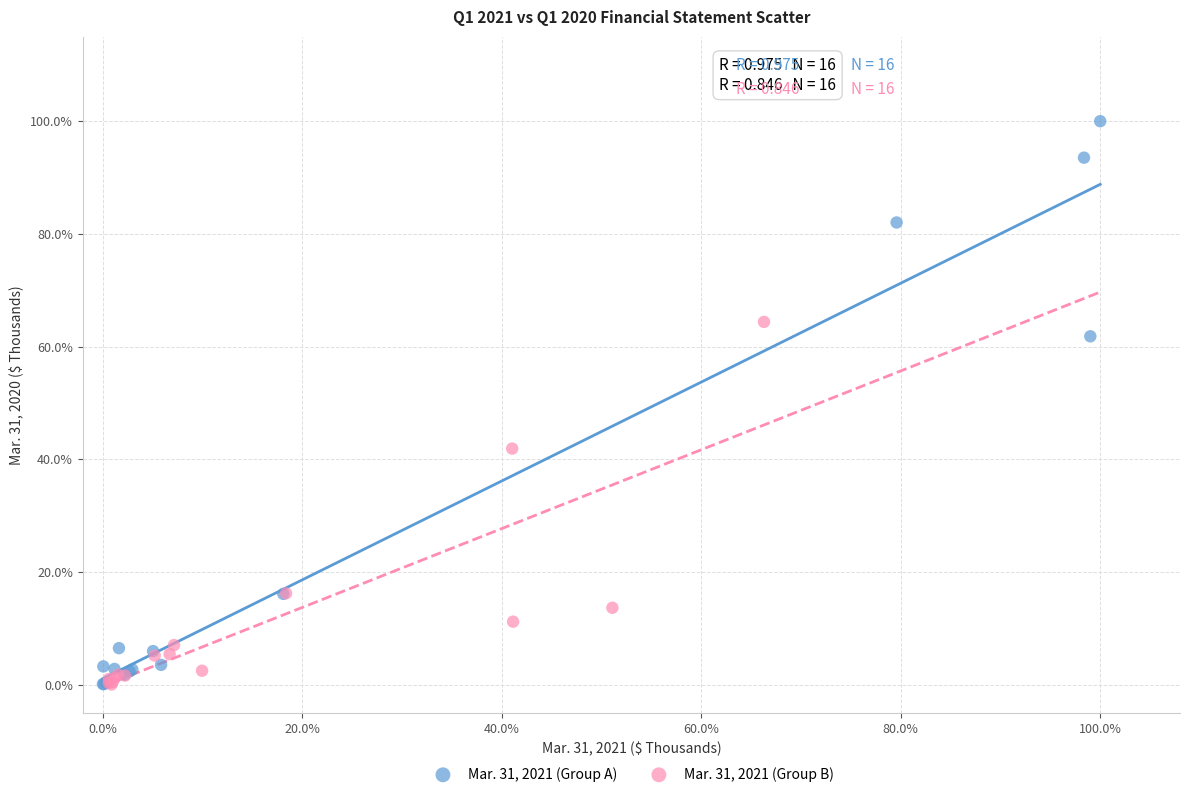

What are all the series names shown in the legend?

Mar. 31, 2021 (Group A), Mar. 31, 2021 (Group B)